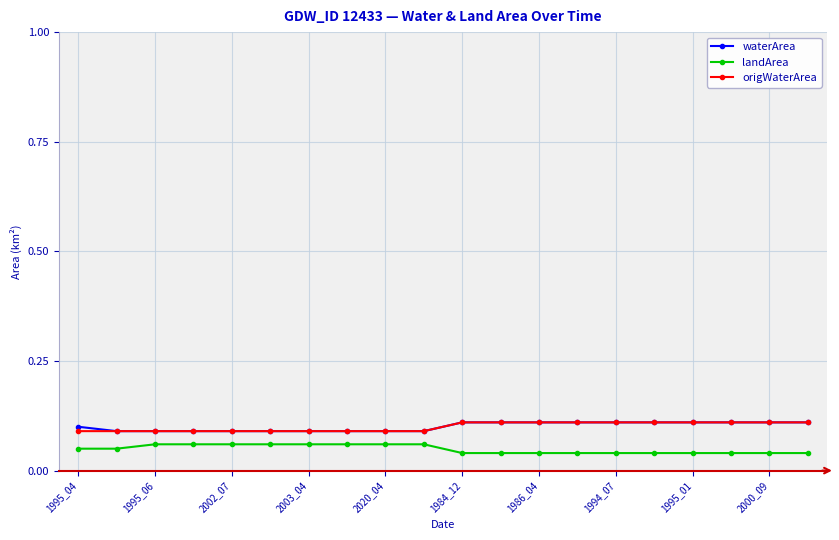

True or false: waterArea and landArea intersect in this chart.

False